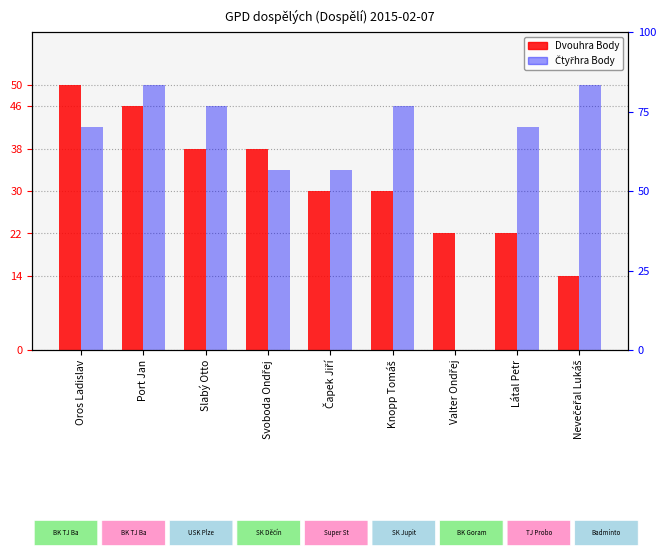

What is the sum of all Čtyřhra Body values?

344